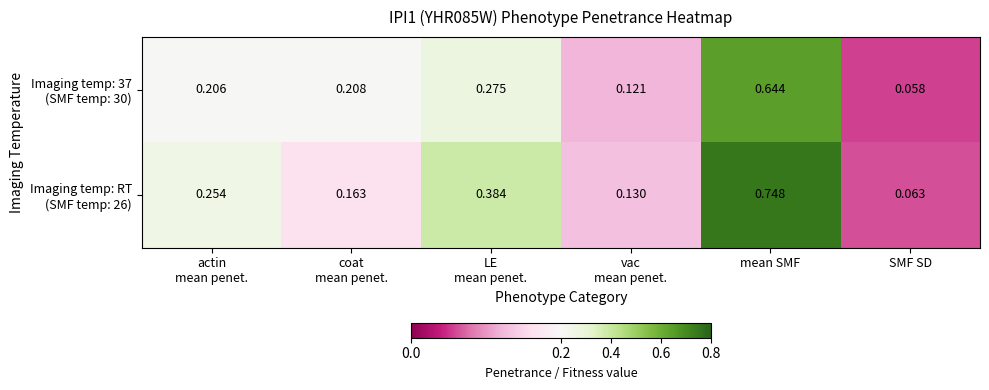

At which category is the sum across all series the highest?

mean SMF